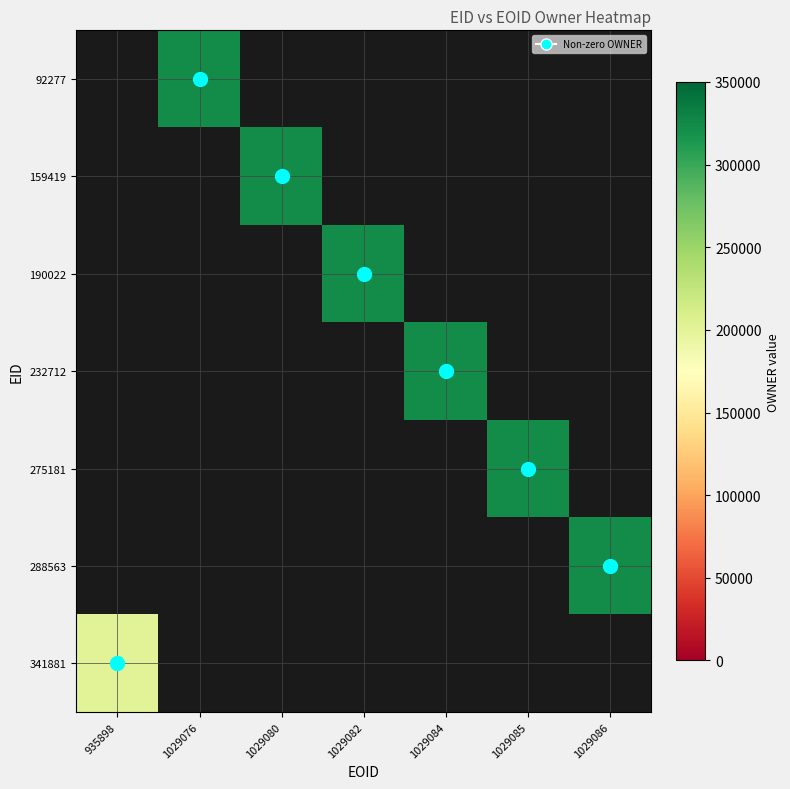

At which category does the chart reach its minimum across all series?

935898